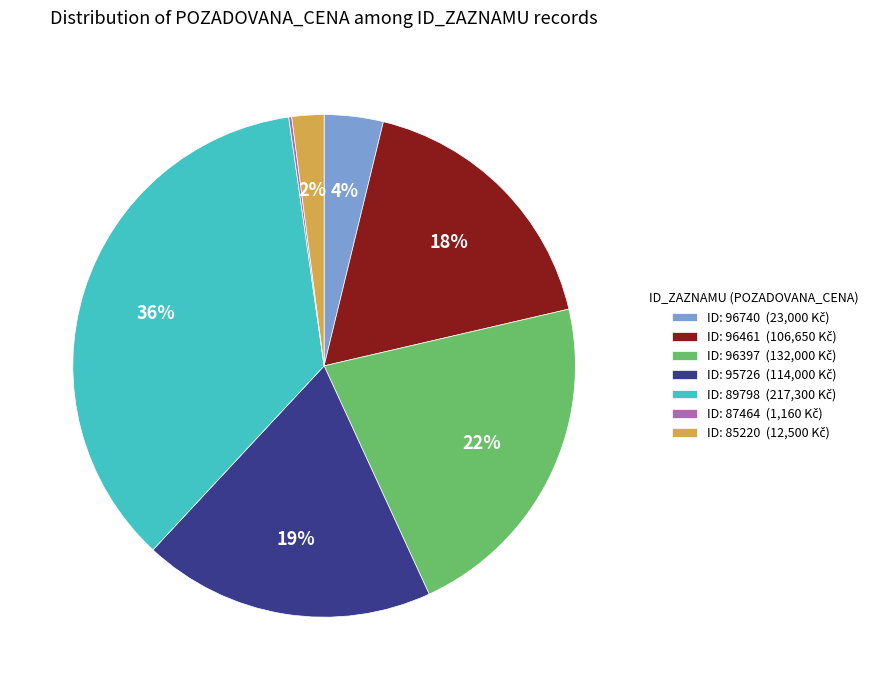

Is there any slice that represents more than half of the pie?

No